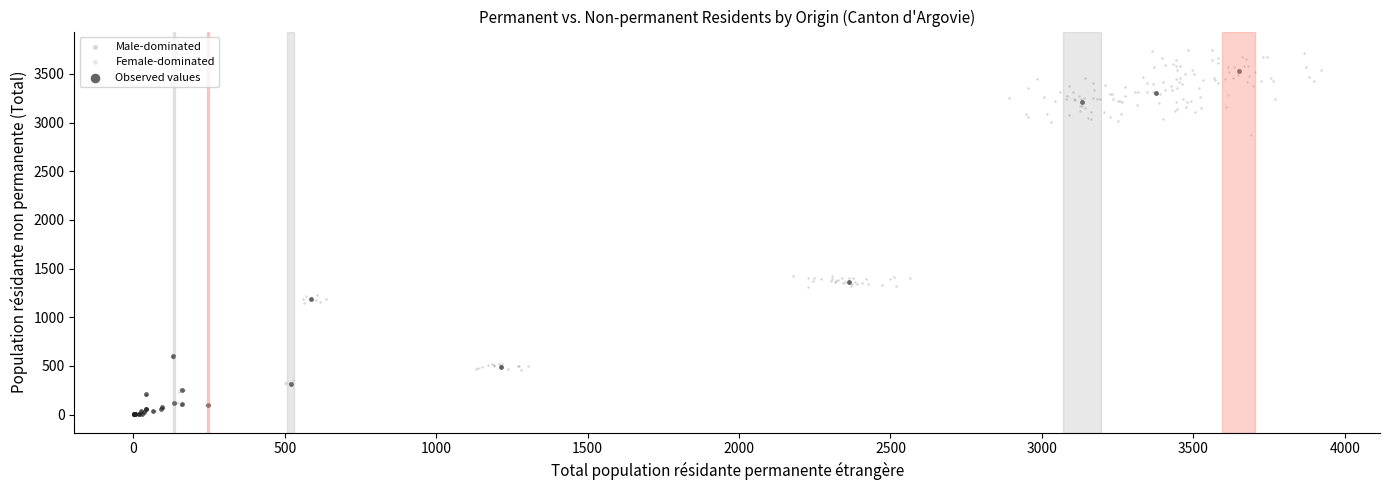

Which series contains the highest Y value?

Male-dominated